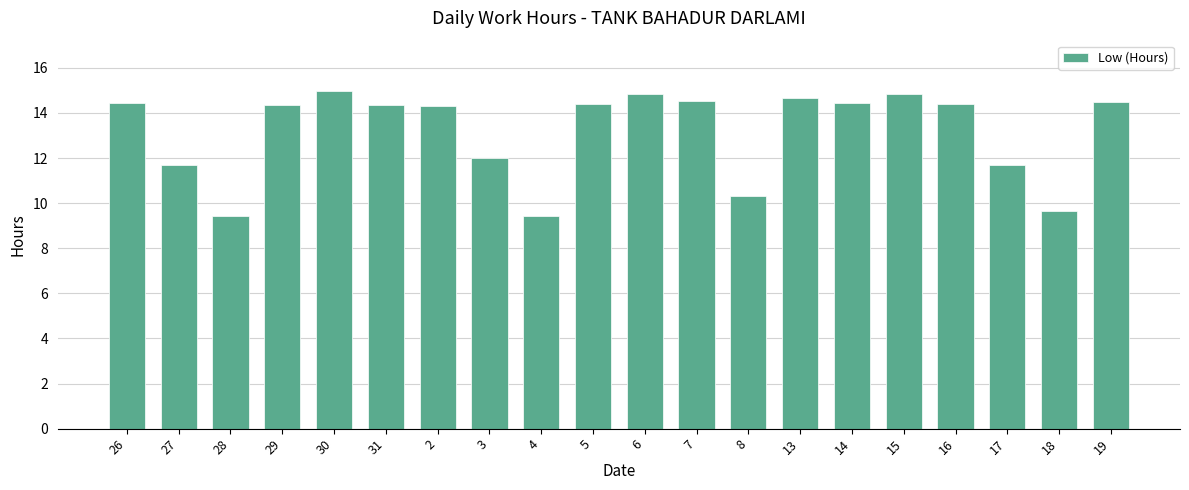

What is the sum of the values at 15 and 31?

29.2